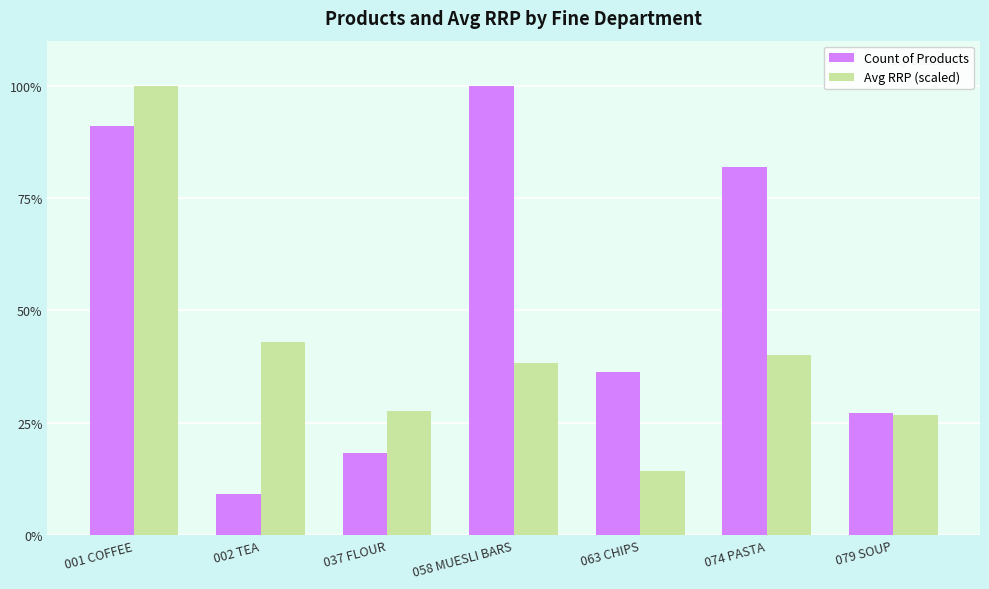

Rank the categories by Count of Products value from highest to lowest.

058 MUESLI BARS, 001 COFFEE, 074 PASTA, 063 CHIPS, 079 SOUP, 037 FLOUR, 002 TEA